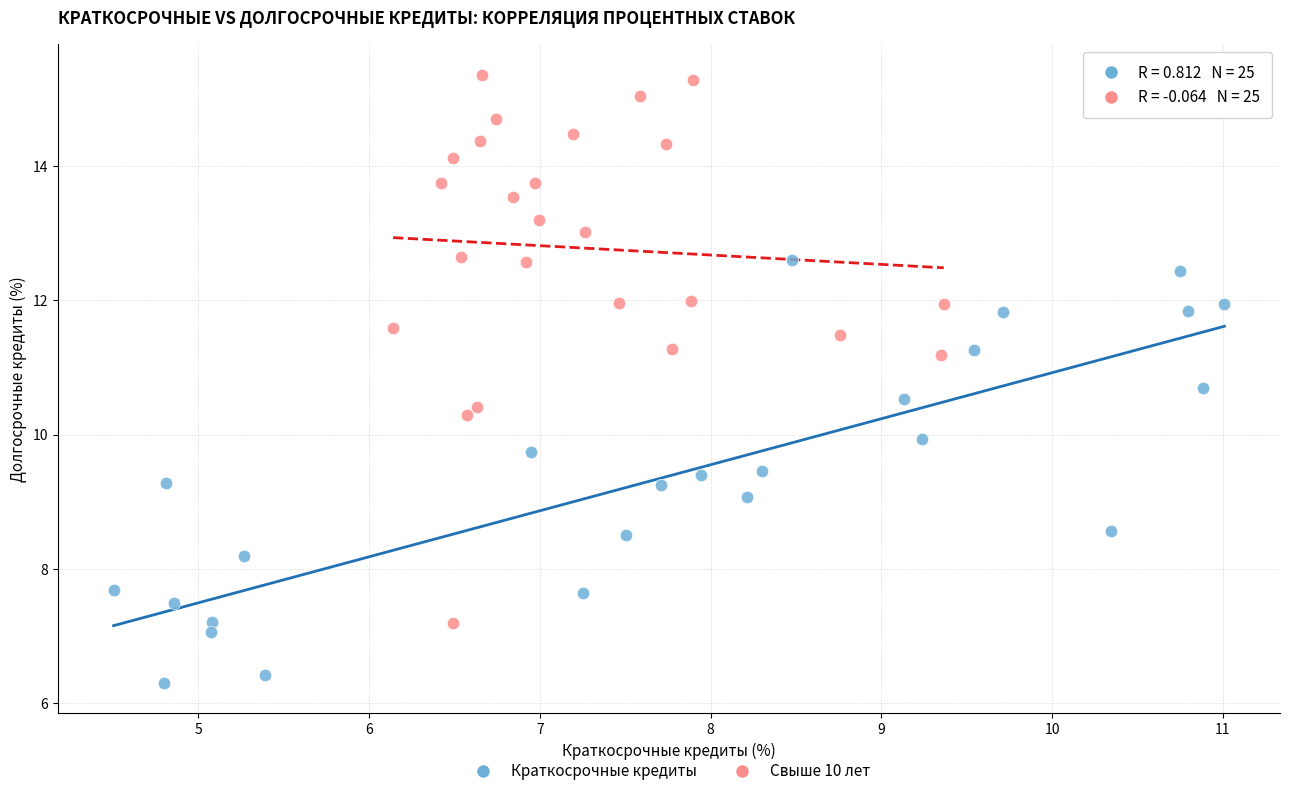

Which series has the largest Y range (max minus min)?

Свыше 10 лет